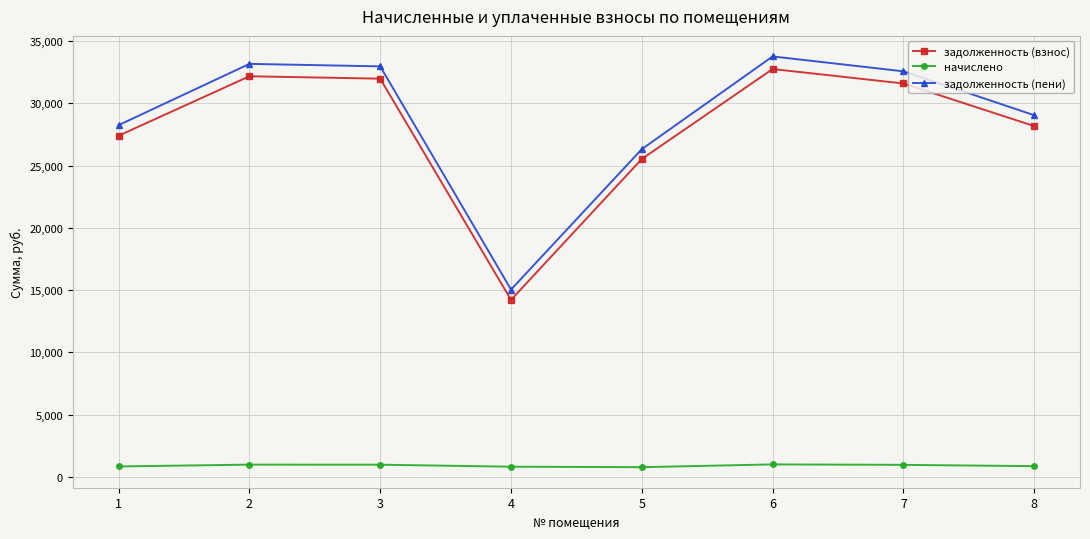

How many interior local valleys does the задолженность (взнос) series have?

1